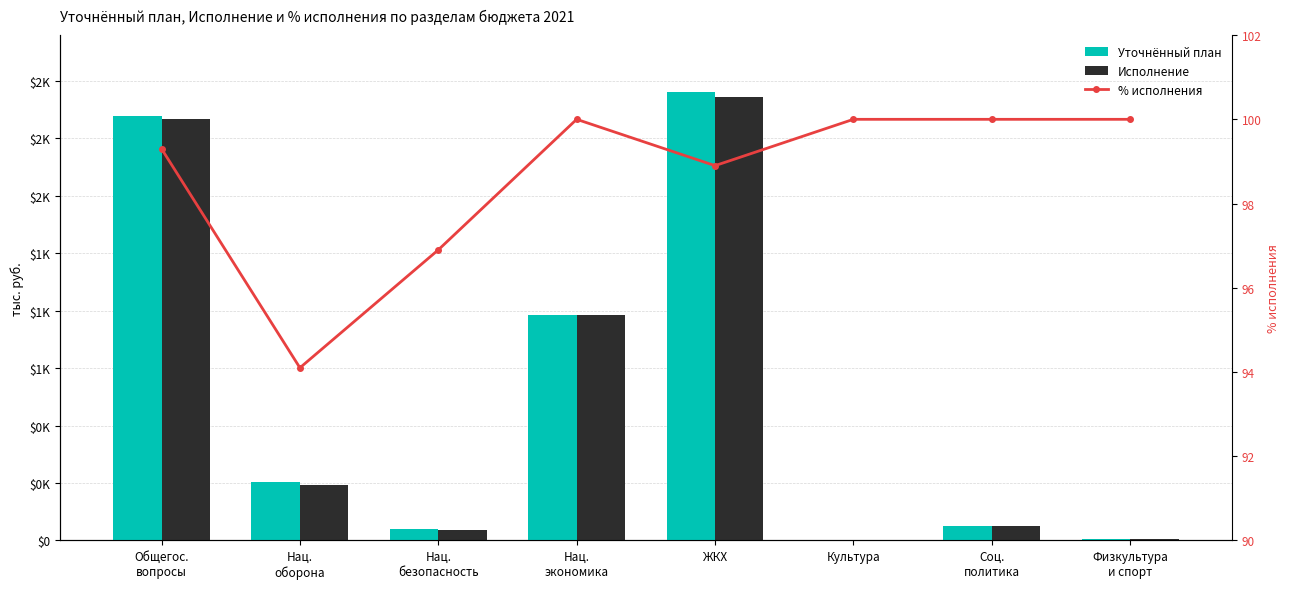

How many data points does each series have?

8